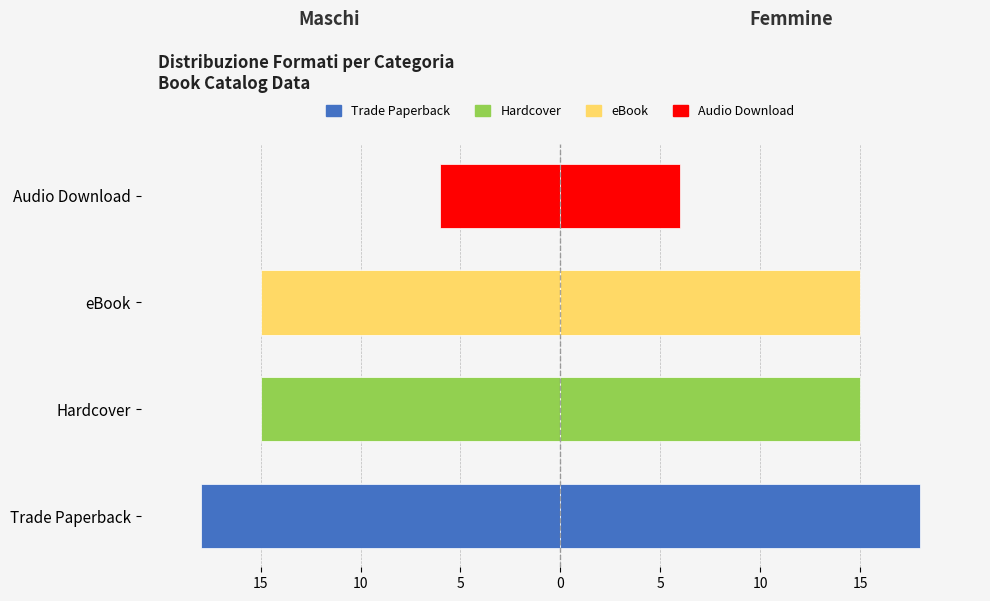

Reading left to right, transcribe all the data shown in this chart.

Maschi: -18	-15	-15	-6
Femmine: 18	15	15	6